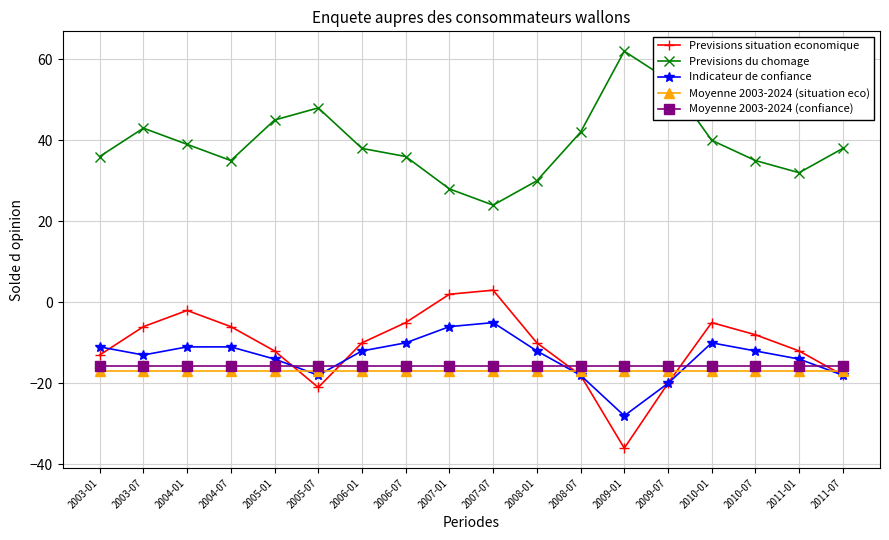

What is the sum of all Moyenne 2003-2024 (confiance) values?

-284.9